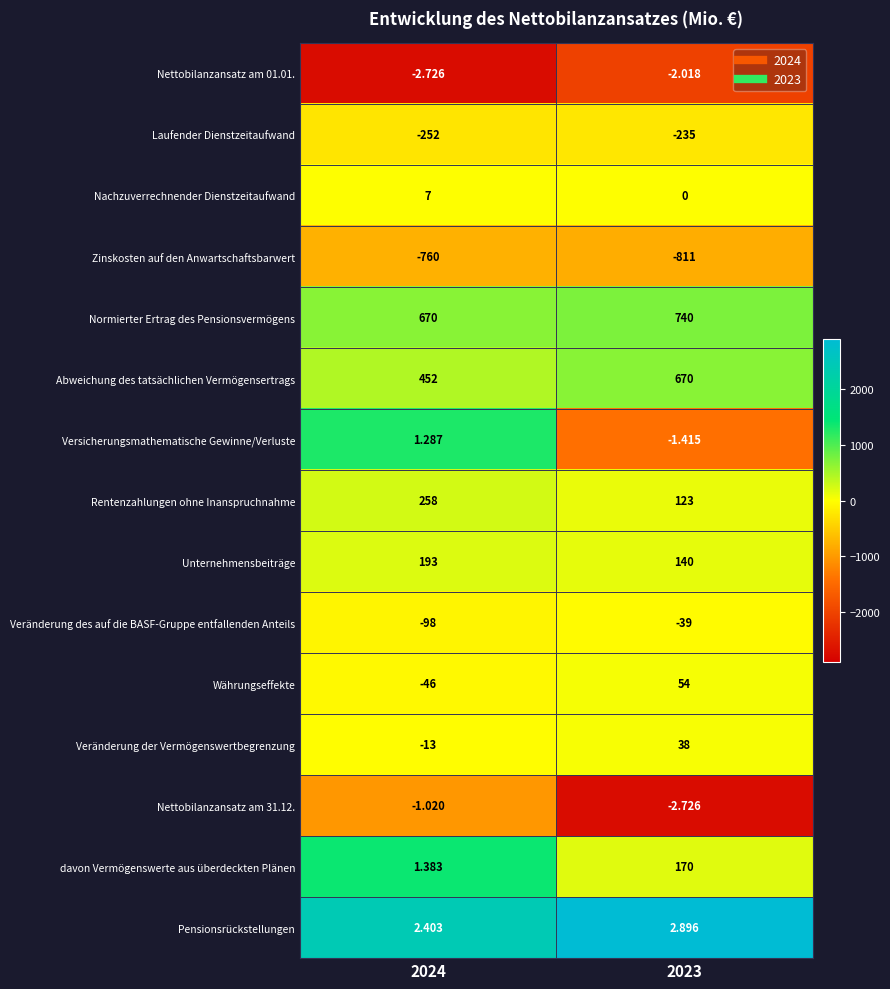

Which series changed the most between 2024 and 2023?

Abweichung des tatsächlichen Vermögensertrags